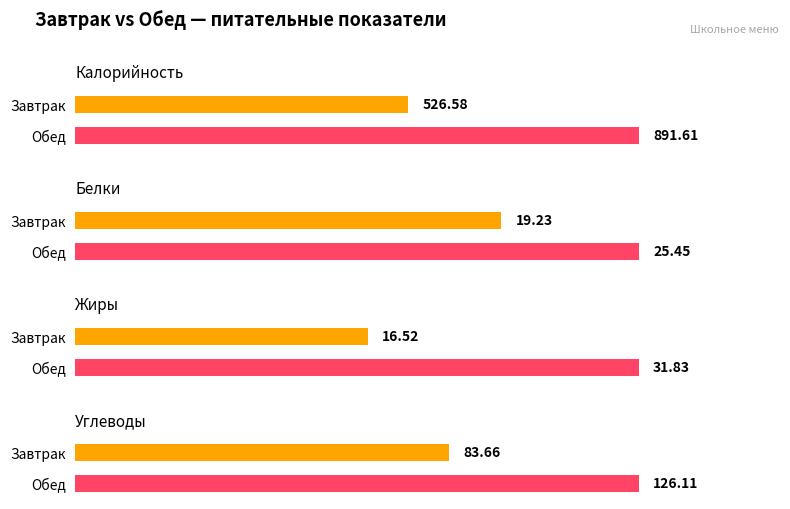

At how many categories does at least one series exceed 687?

1